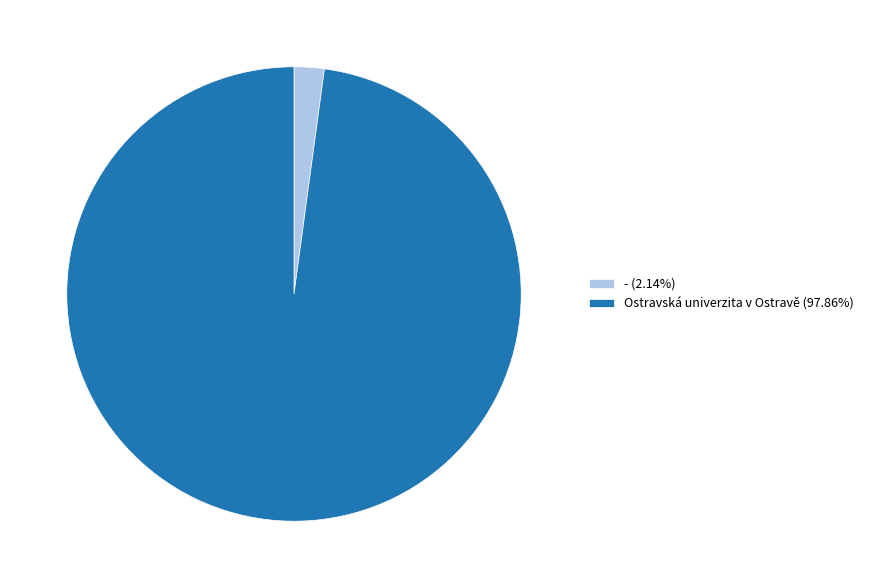

Do Ostravská univerzita v Ostravě (97.86%) and - (2.14%) together represent more than half of the pie?

Yes